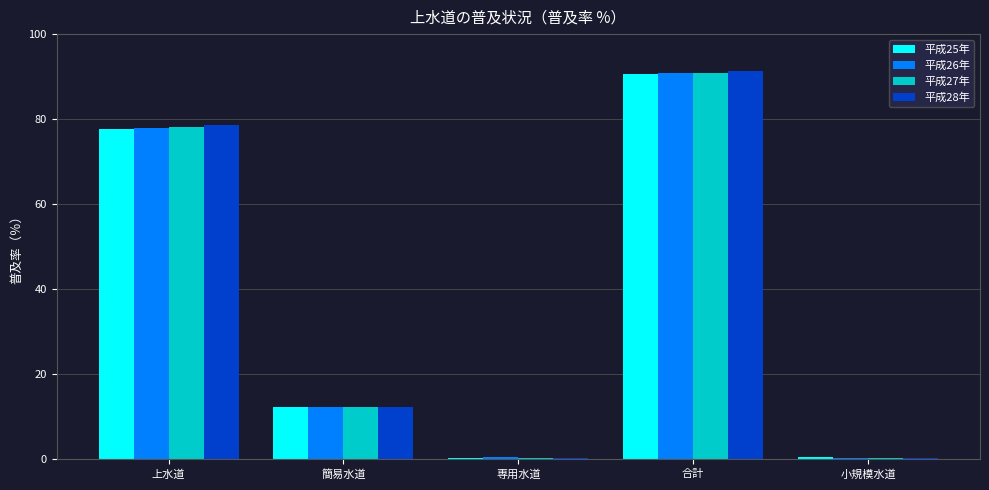

What is the value of the 平成28年 bar at the 1st from the left?

78.7